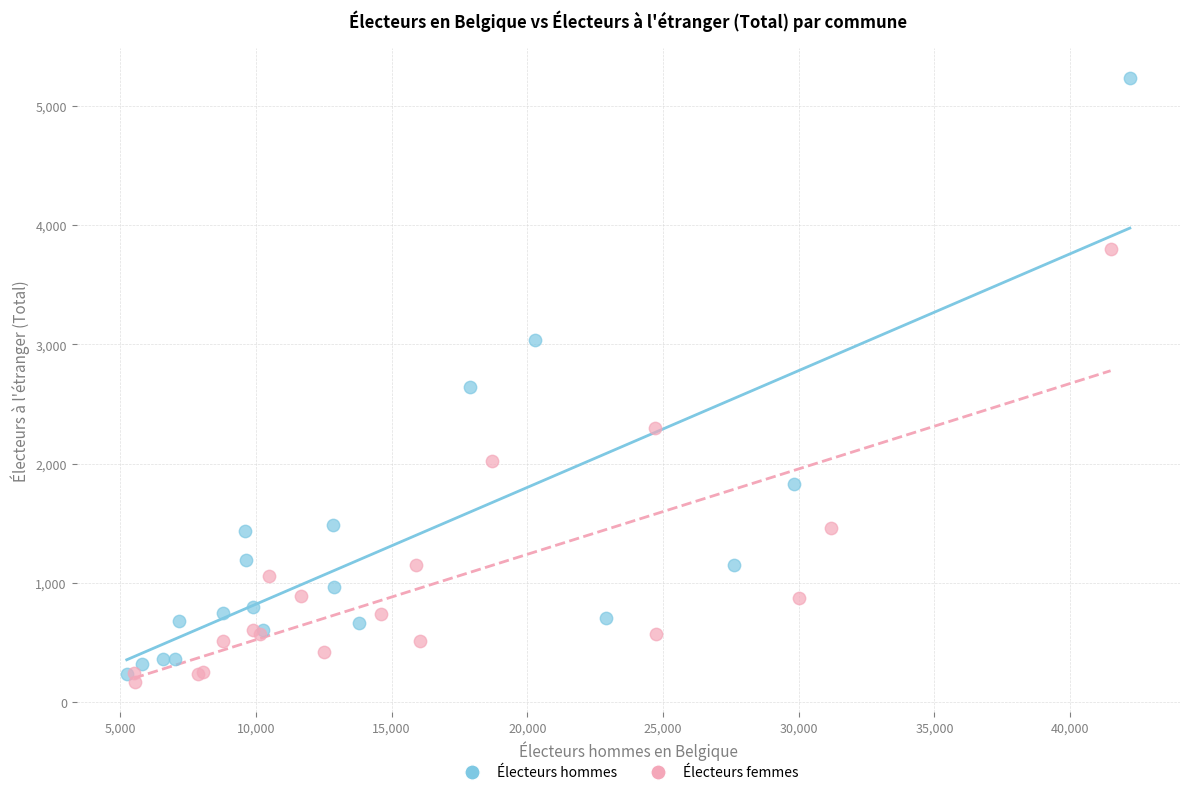

Which series has the largest Y range (max minus min)?

Électeurs hommes